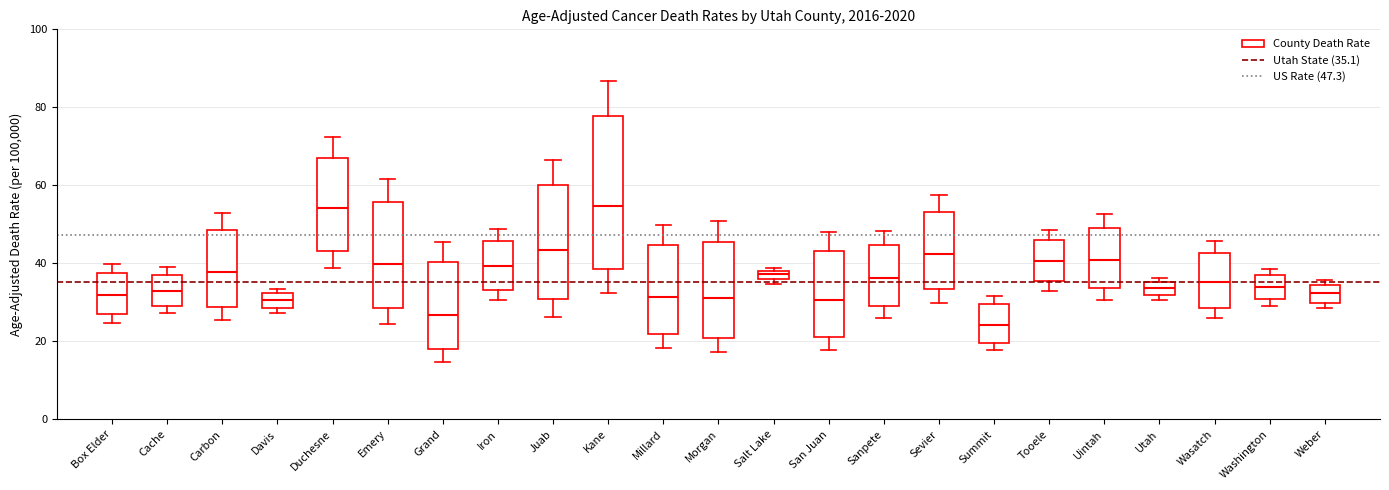

Where is the lower edge of the box for Salt Lake on the y-axis? The values are not printed on the chart, so give them approximately, as read against the axis.

36